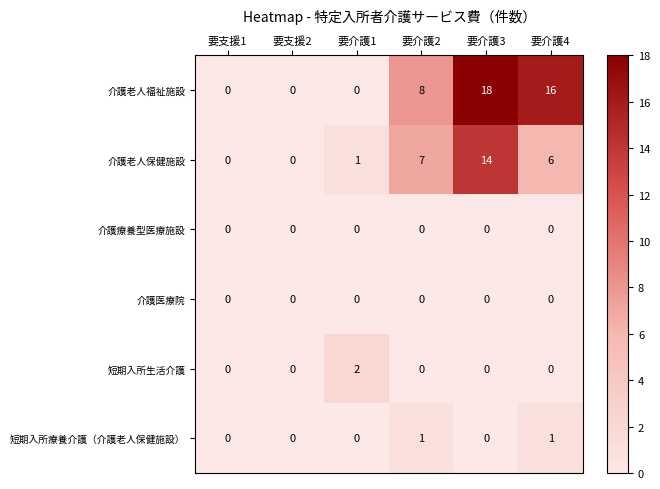

Count the number of data series in this chart.

6